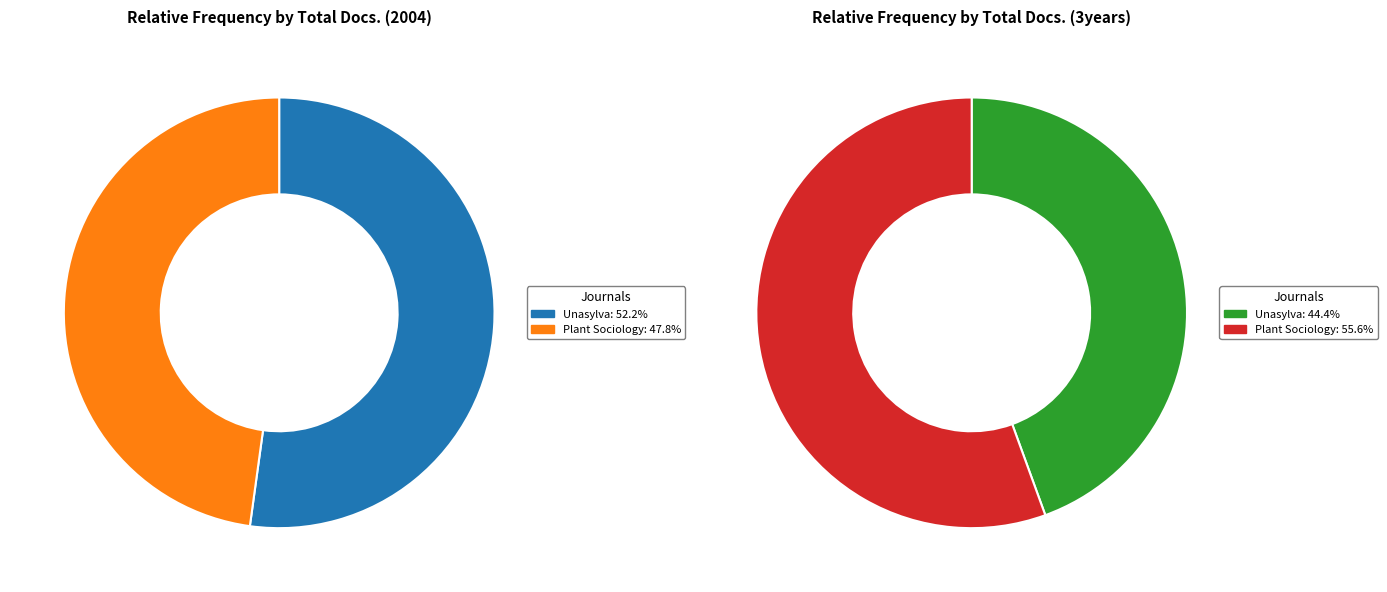

What is the largest slice in the pie chart?

Plant Sociology